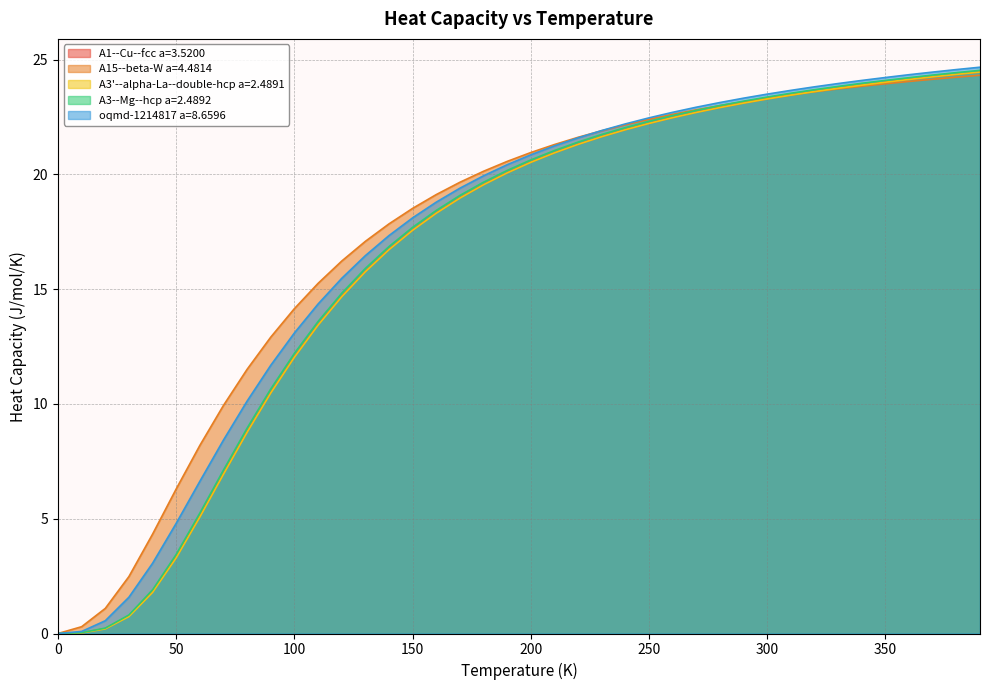

What is the highest value of the A15--beta-W a=4.4814 series?

24.3